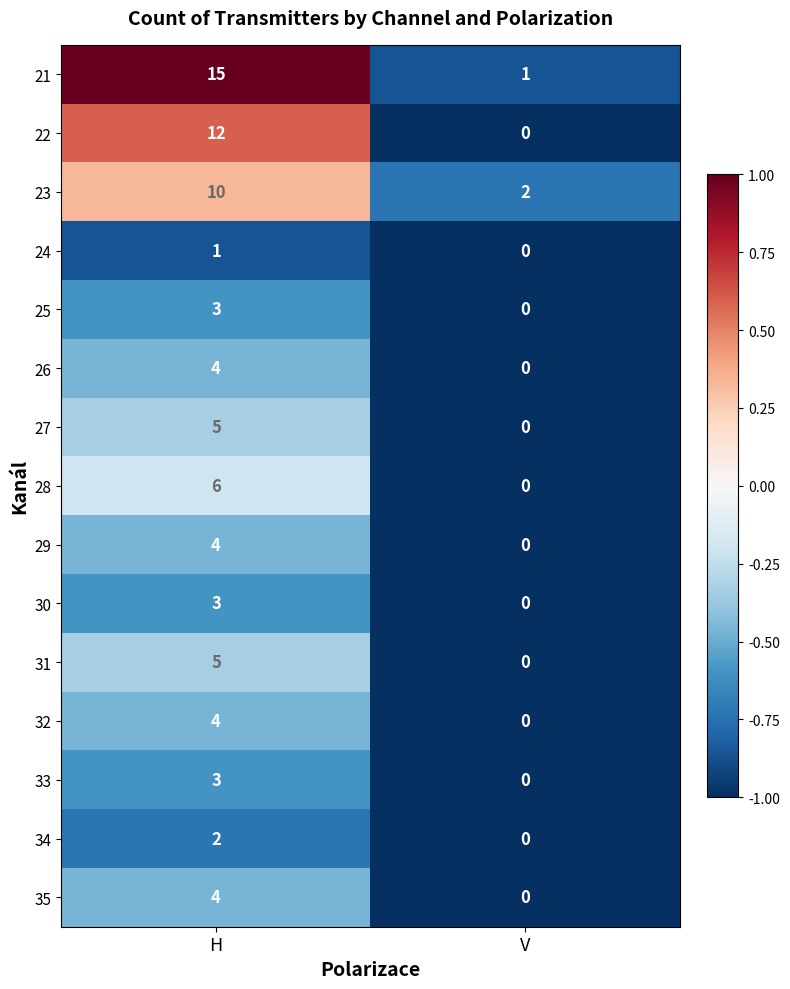

What is the sum of the 31 values at V and H?

5